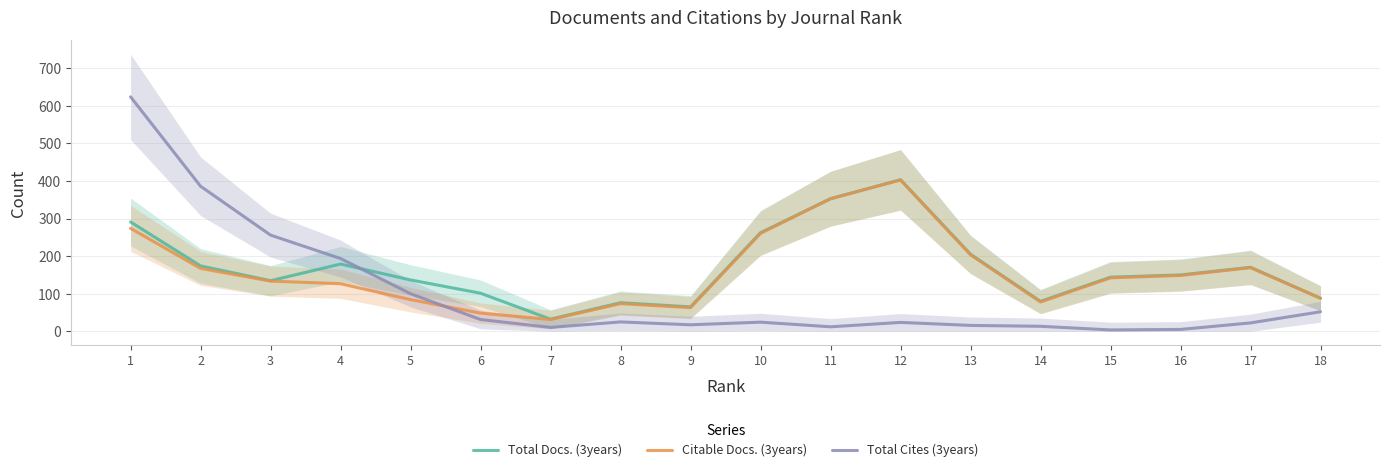

At which label does Total Cites (3years) first exceed 24?

1